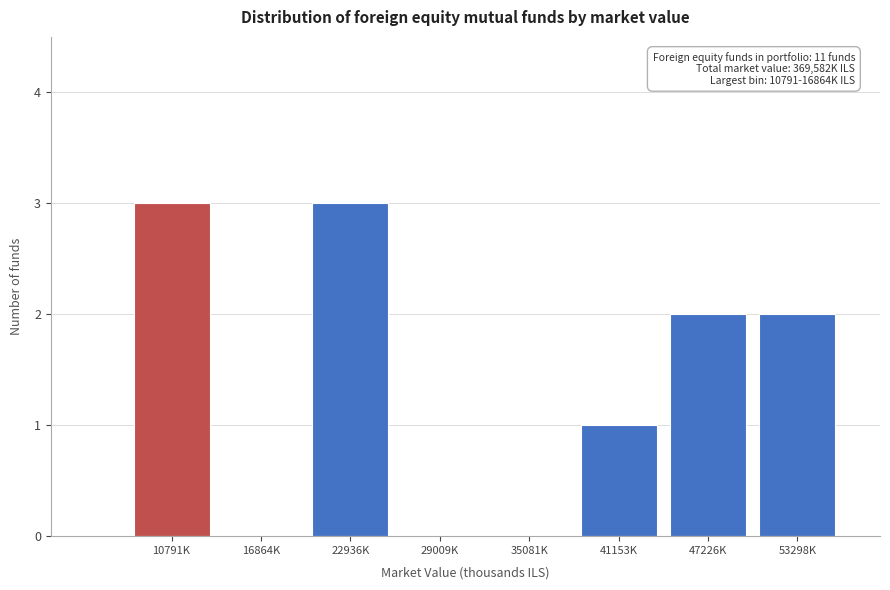

Reading left to right, transcribe all the data shown in this chart.

10791K=3	16864K=0	22936K=3	29009K=0	35081K=0	41153K=1	47226K=2	53298K=2